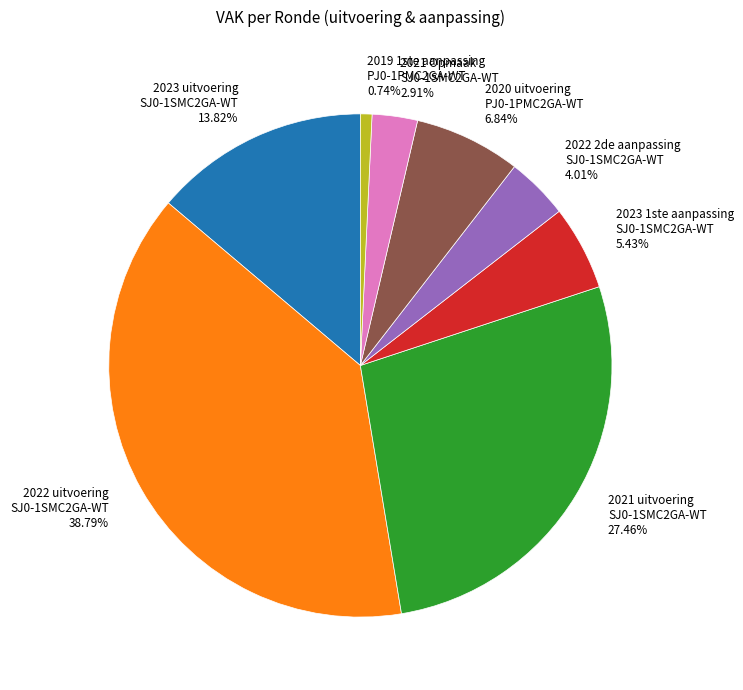

Is 2023 1ste aanpassing SJ0-1SMC2GA-WT 5.43% the majority of the pie?

No